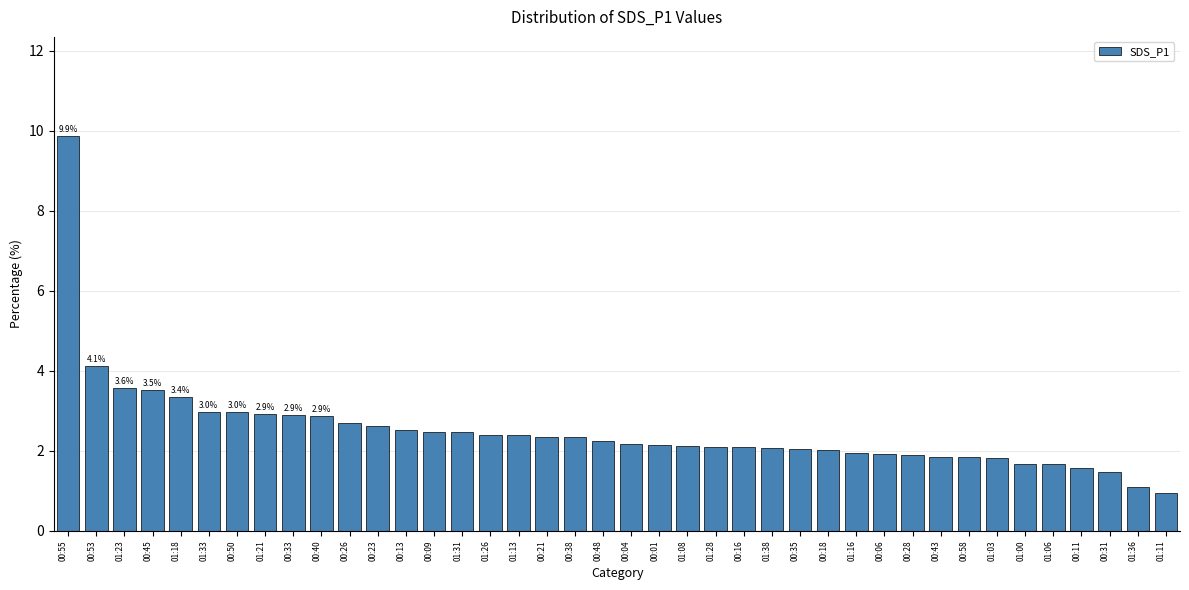

Between 01:21 and 00:55, which is larger?

00:55